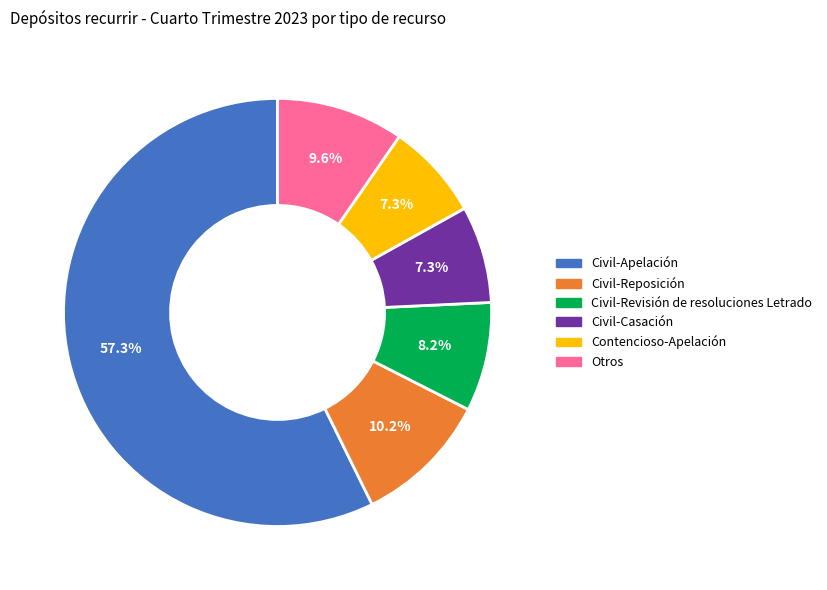

Does any single category account for the majority?

Yes